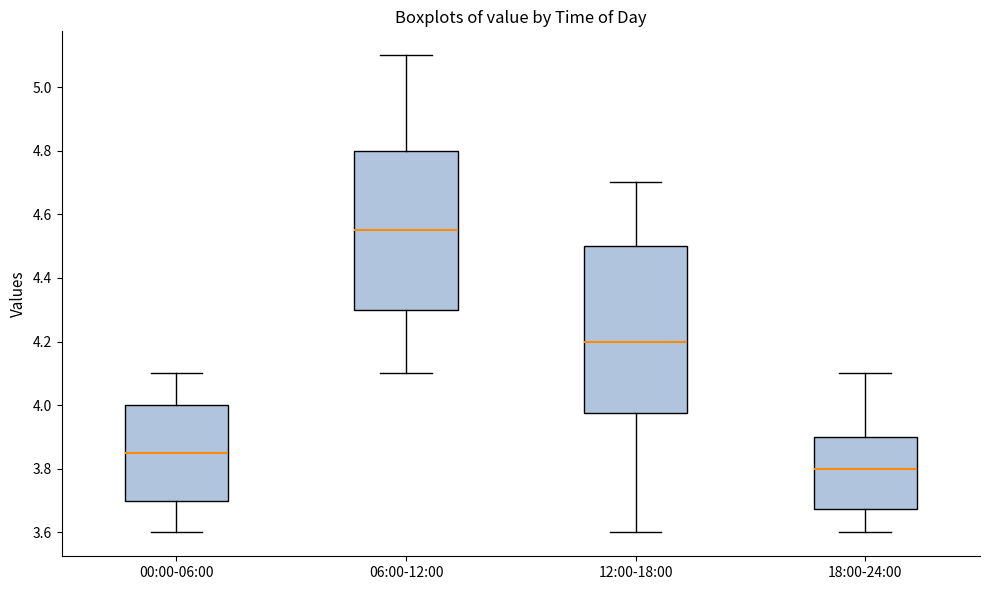

Which box has the lowest median line?

18:00-24:00